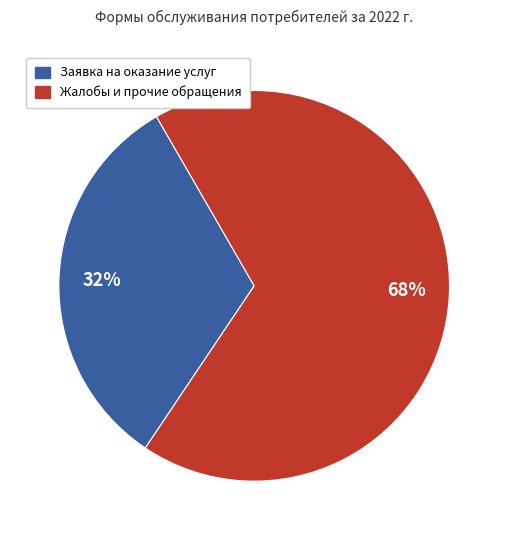

Is there a majority slice in this chart?

Yes